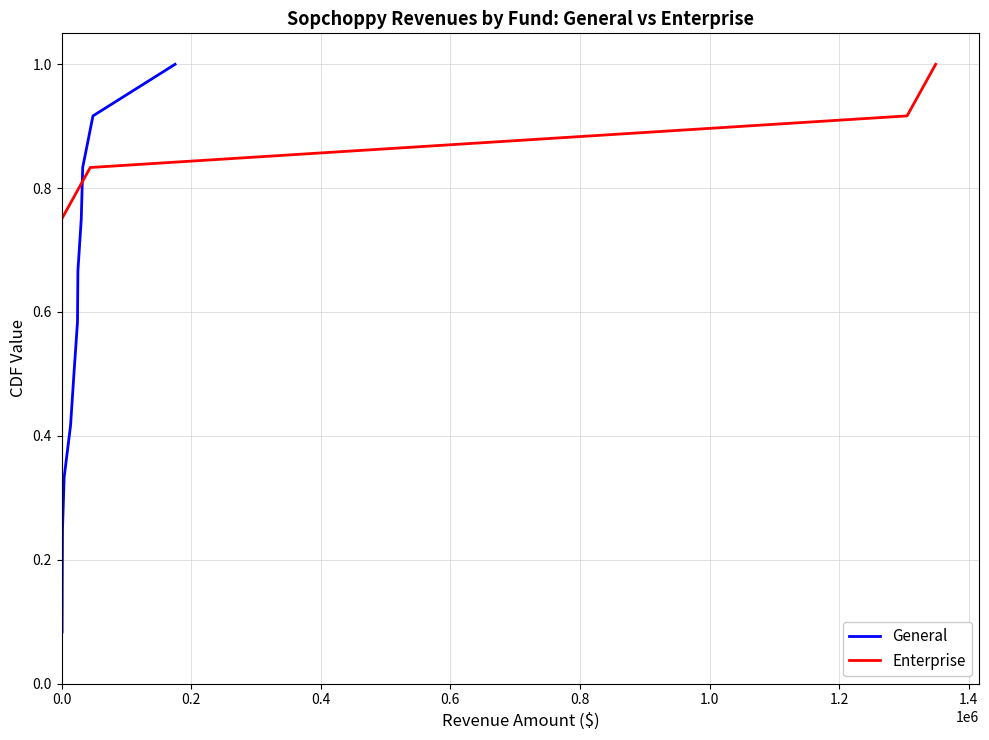

Is the value of Enterprise at 11 greater than the value of General at 0.2?

Yes